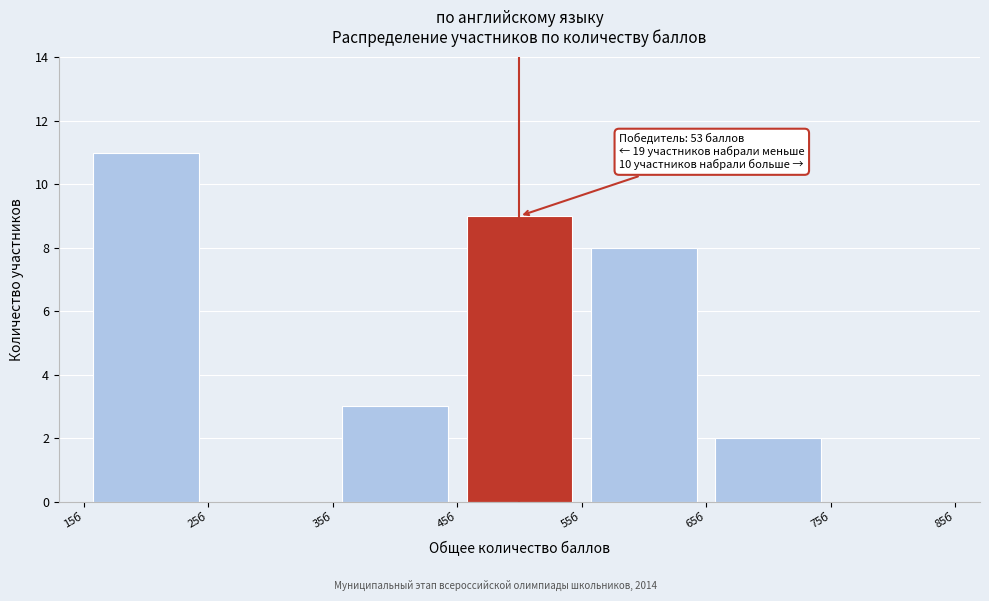

Over which range of the x-axis is the bar tallest?

15 to 25